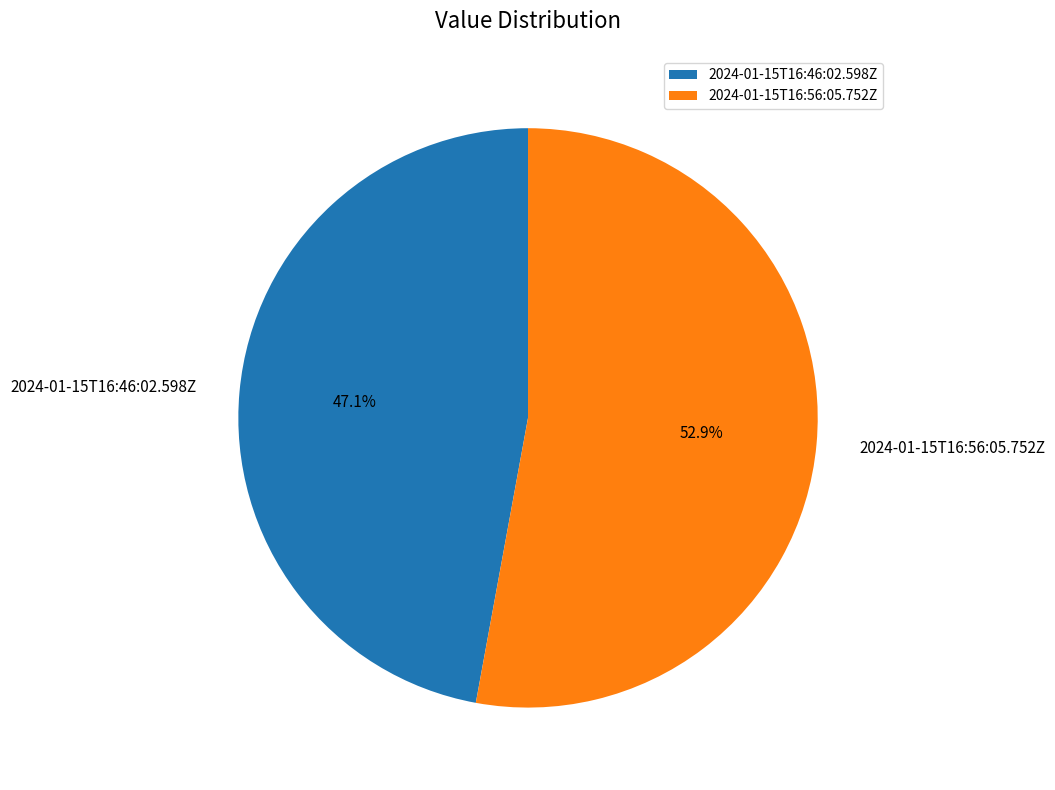

Count the number of slices in the pie.

2